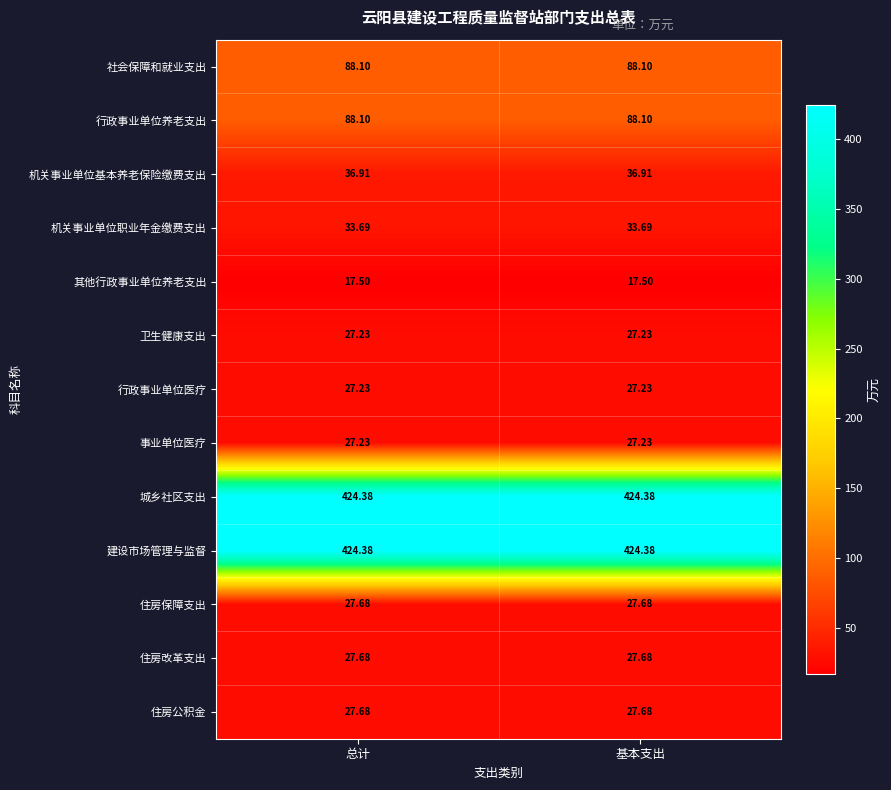

What is the spread (max minus min) of values at 总计?

406.9